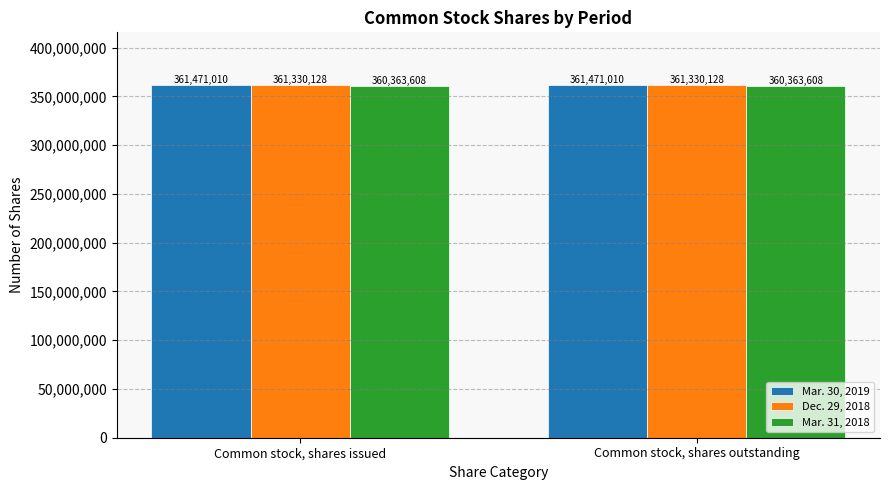

What is the value of the Dec. 29, 2018 bar at the 2nd from the left?

361330128